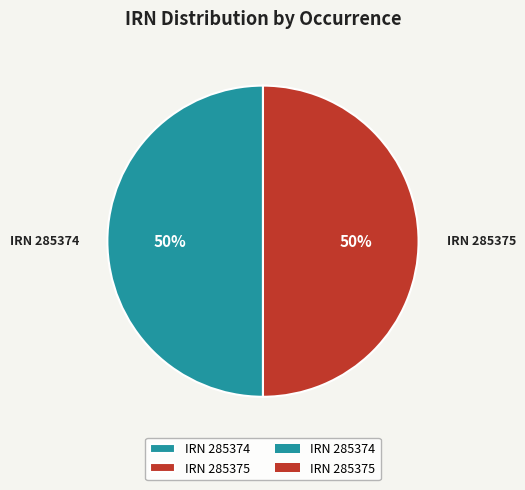

What is the ratio of the value at IRN 285374 to the value at IRN 285375?

1.0